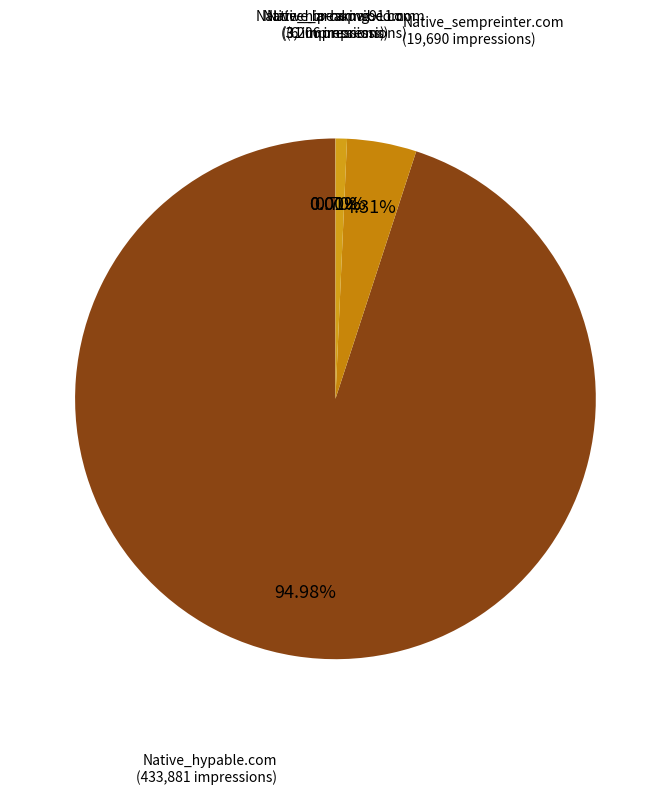

To the nearest percent, what is the difference between the largest and smallest slice percentages?

95%